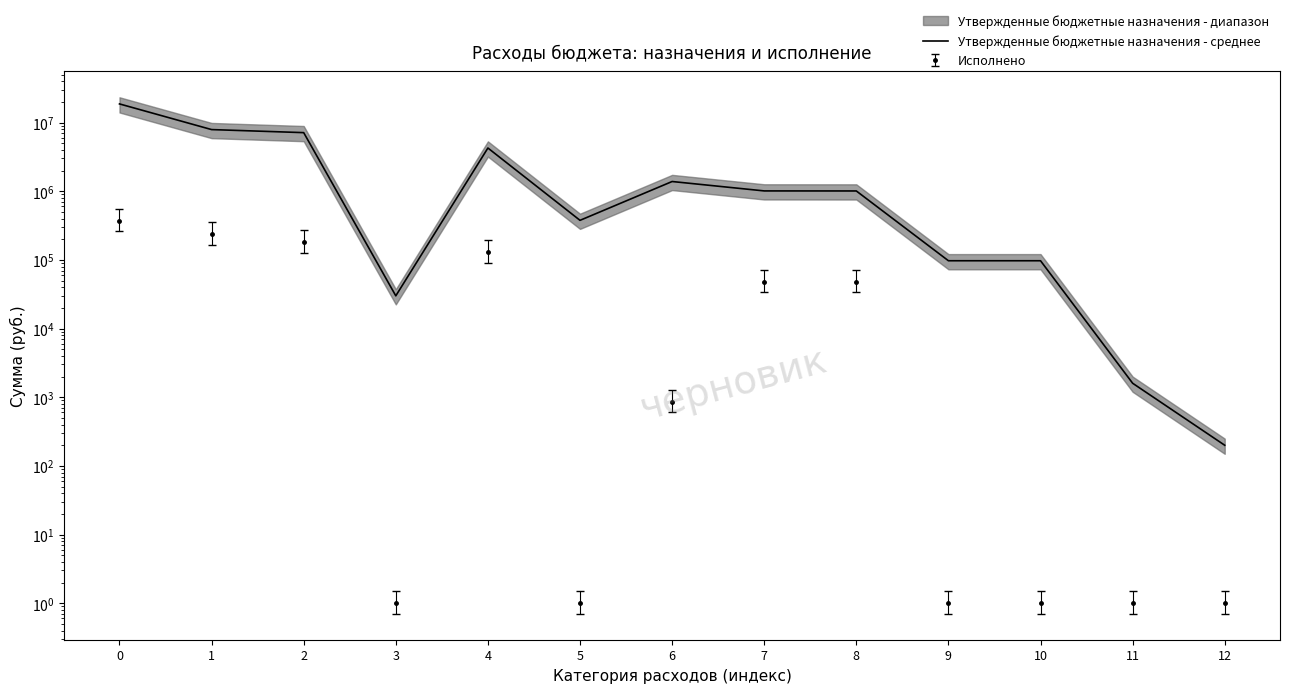

True or false: there are more than 2 points higher than both neighbors.

False